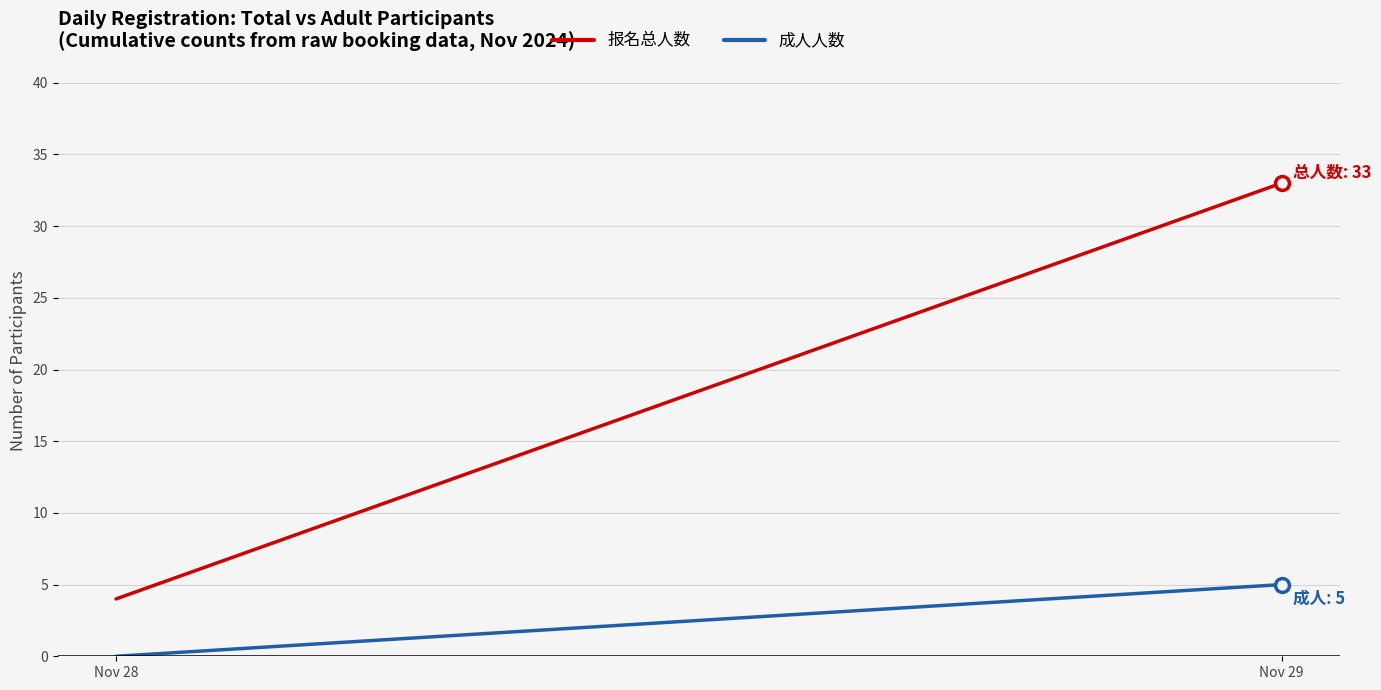

What is the maximum value for 成人人数?

5